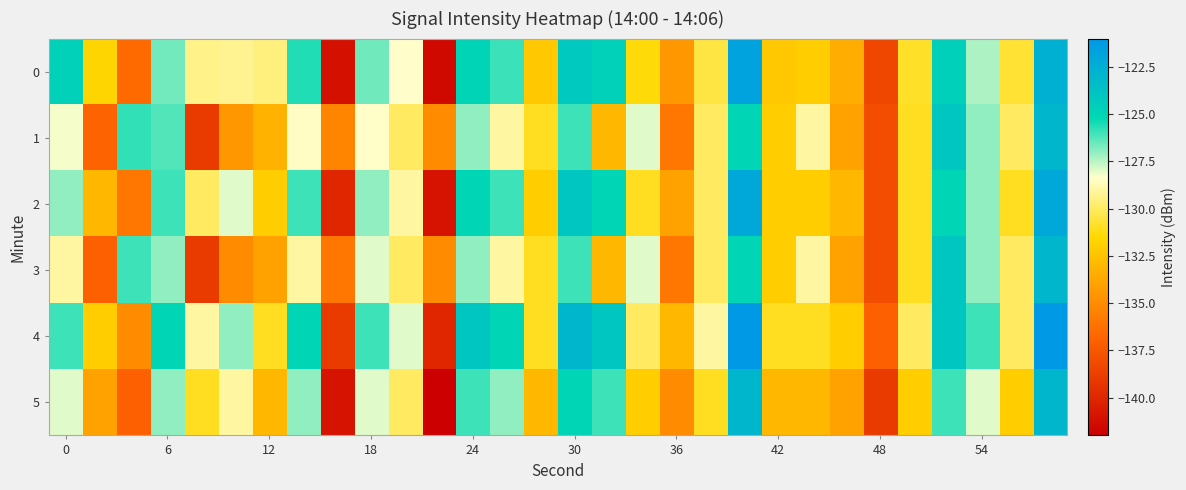

Which series has the largest total across all categories?

4